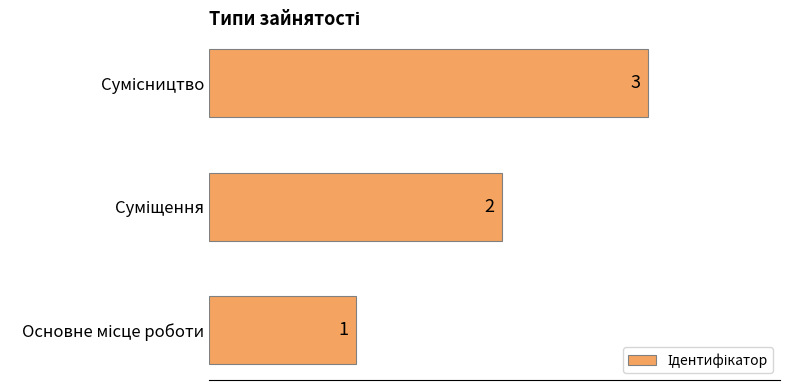

How many values are between 1 and 3?

3